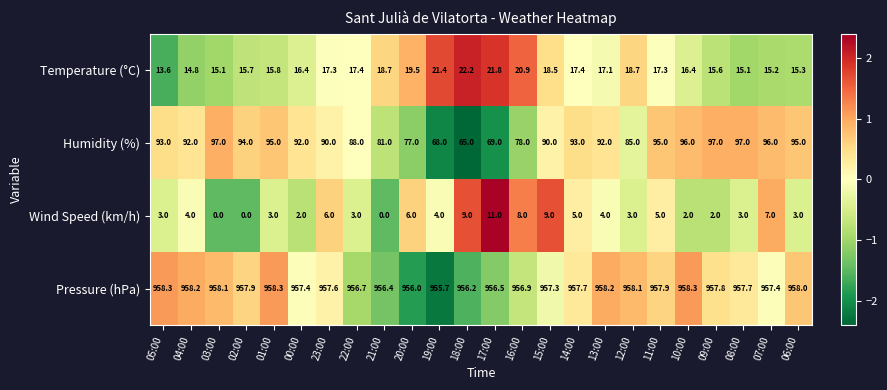

Is it true that Temperature (°C) equals 22.3 at 07:00?

False